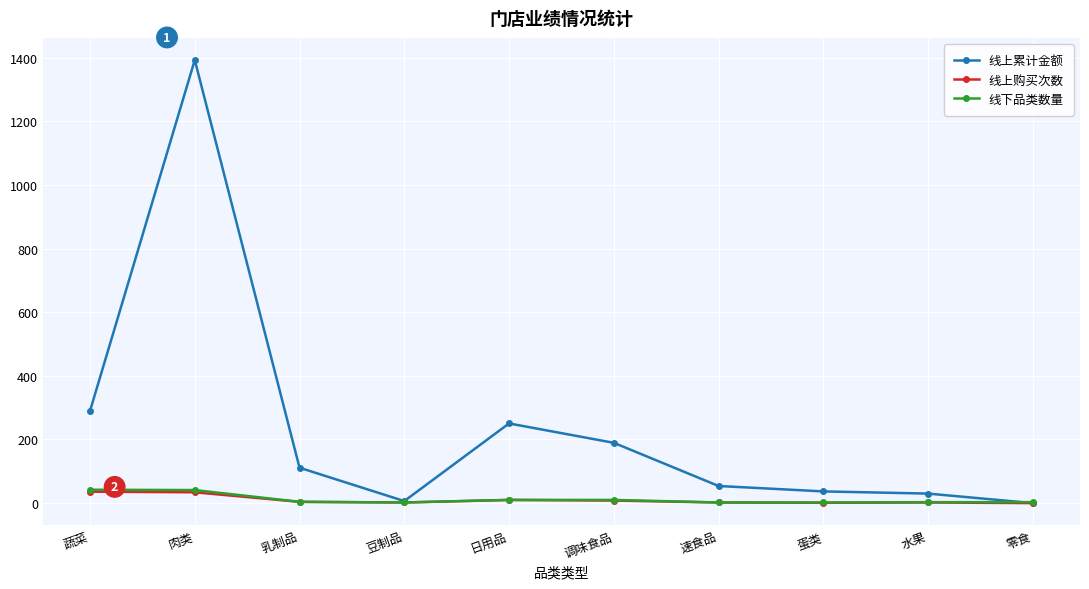

At which label is 线上累计金额 closest to 696?

蔬菜